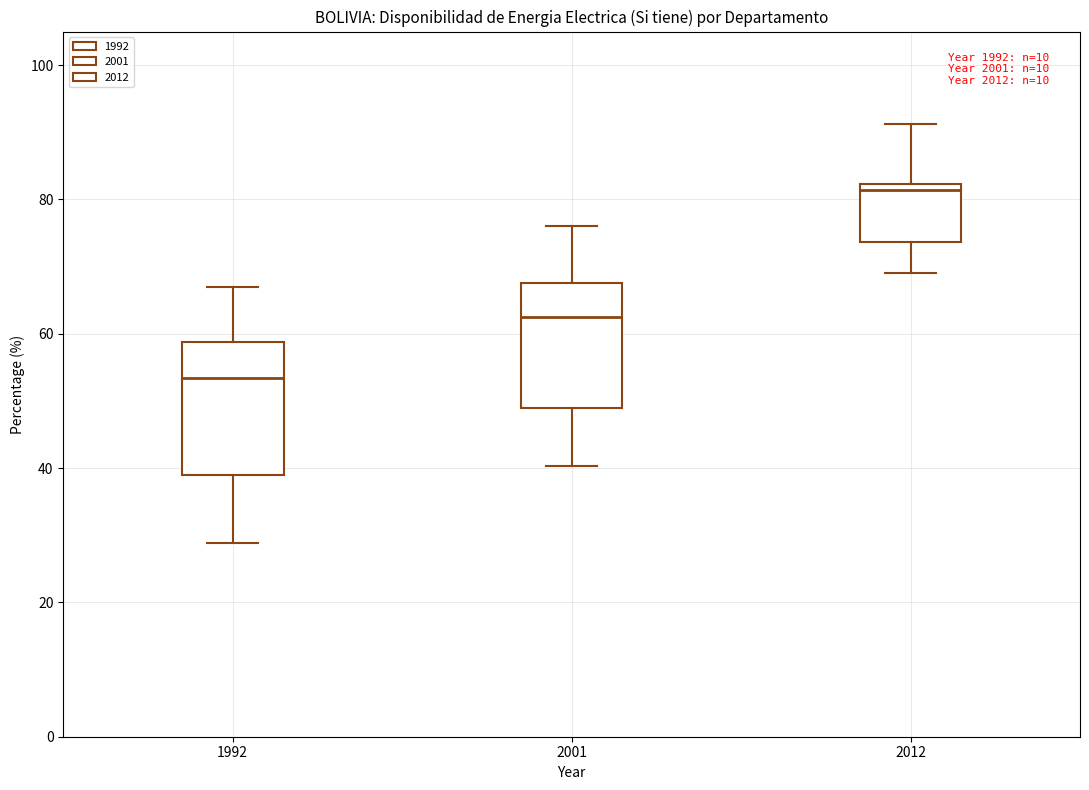

Reading left to right, transcribe this box plot: for each box, give where its median line is, the range the box spans, and where its two whiskers end, as read against the y-axis. The values are not printed on the chart, so give them approximately, as read against the axis.

1992: median 54, box 40 to 58, whiskers 28 to 68
2001: median 62, box 50 to 68, whiskers 40 to 76
2012: median 82 (just below the box's upper edge), box 74 to 82, whiskers 70 to 92